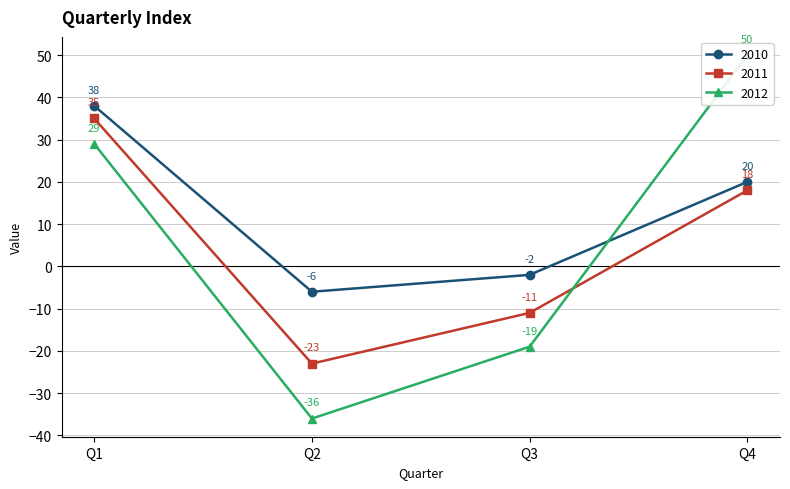

Rank the series at Q1 from lowest to highest value.

2012, 2011, 2010